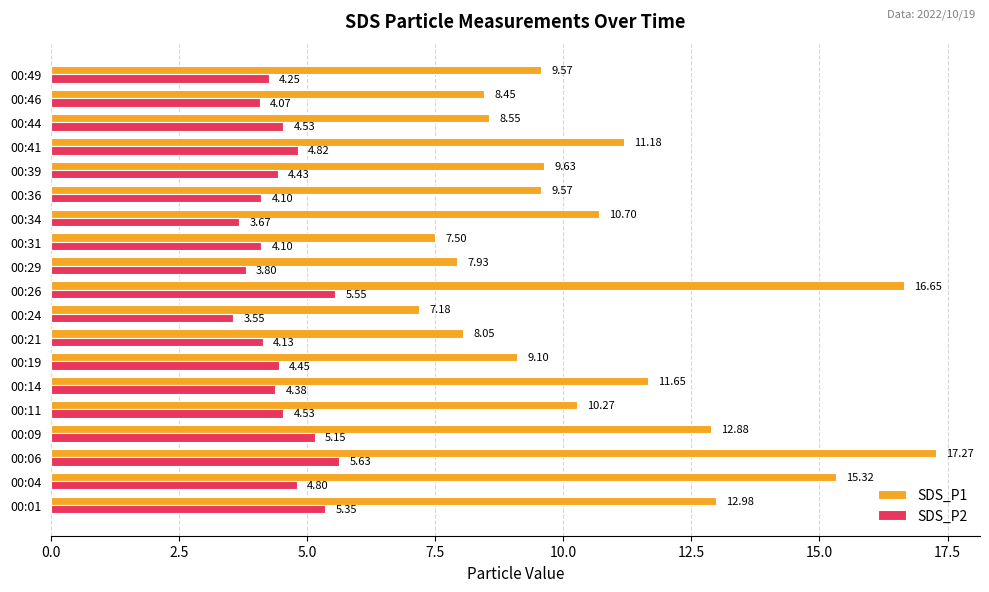

At 00:04, list the series in order from smallest to largest.

SDS_P2, SDS_P1